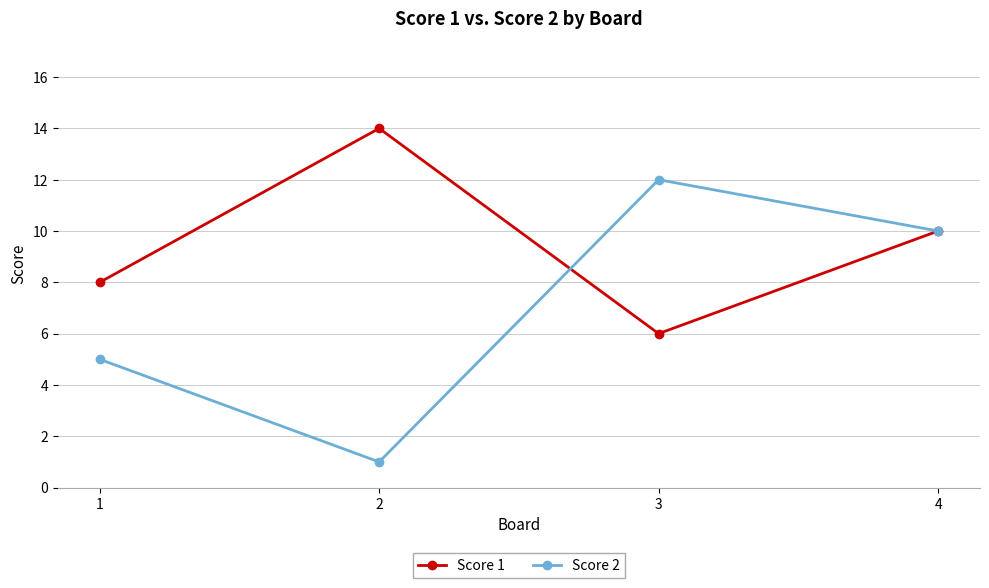

How many values in the Score 2 series are below 10?

2